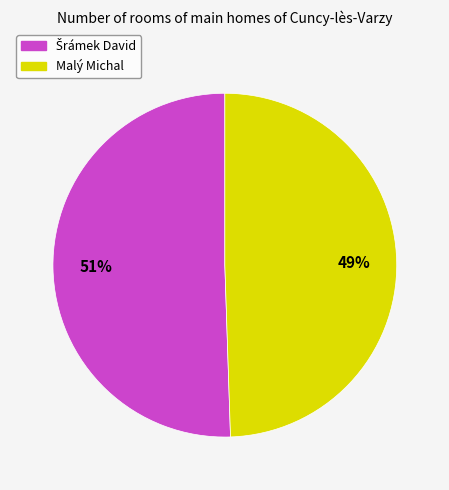

Which slice is the smallest?

Malý Michal